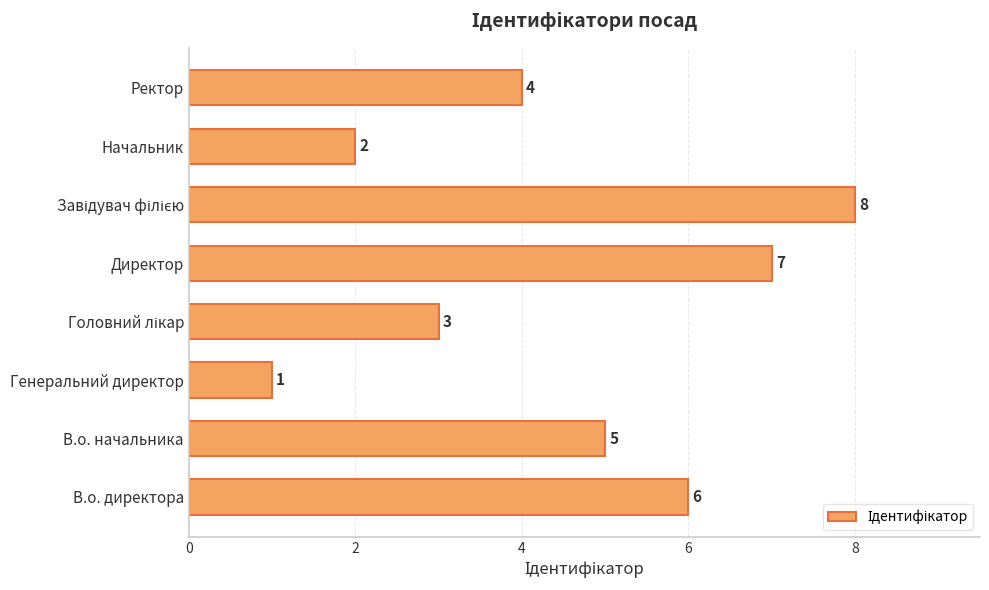

Approximately how many times larger is the value at В.о. директора compared to Ректор?

1.5